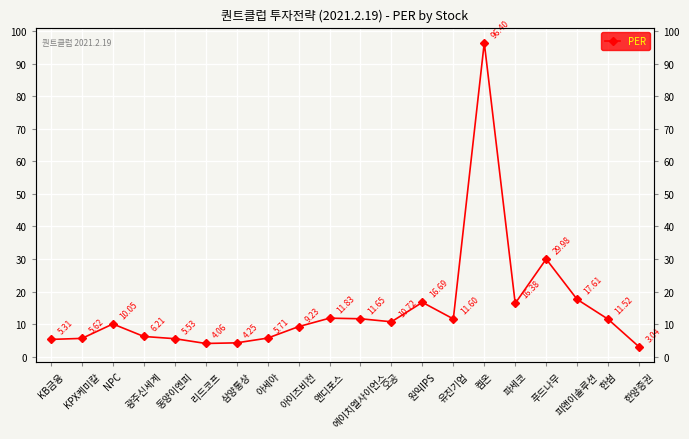

Rank the categories by value from highest to lowest.

켐온, 푸드나무, 피앤이솔루션, 원익IPS, 파세코, 앤디포스, 에이치엘사이언스, 유진기업, 한섬, 오공, NPC, 아이즈비전, 광주신세계, 아세아, KPX케미칼, 동양이엔피, KB금융, 삼양통상, 리드코프, 한양증권